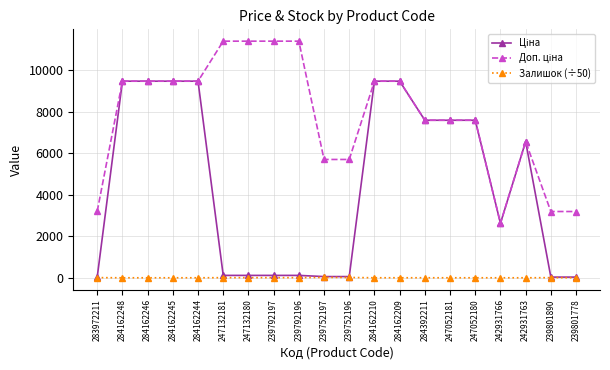

What is the maximum value shown in the chart?

11410.0